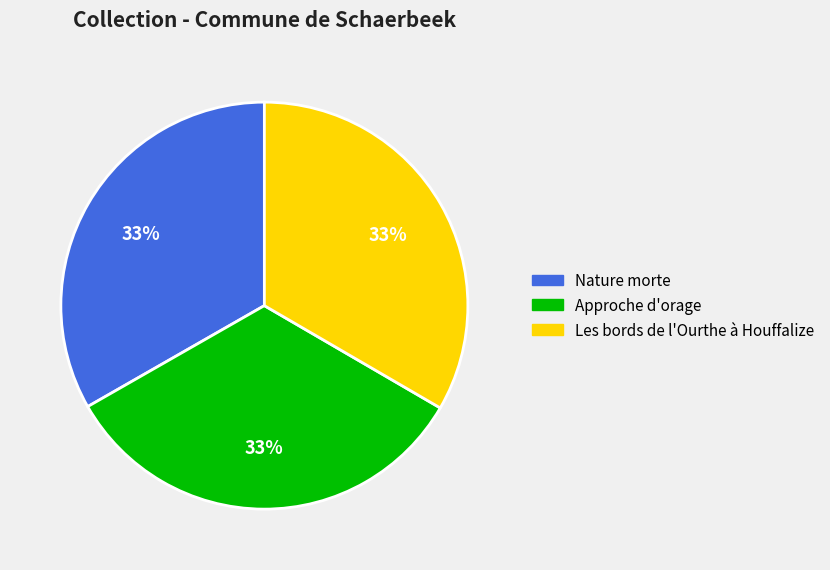

The Les bords de l'Ourthe à Houffalize slice represents 20% of the pie. True or false?

False